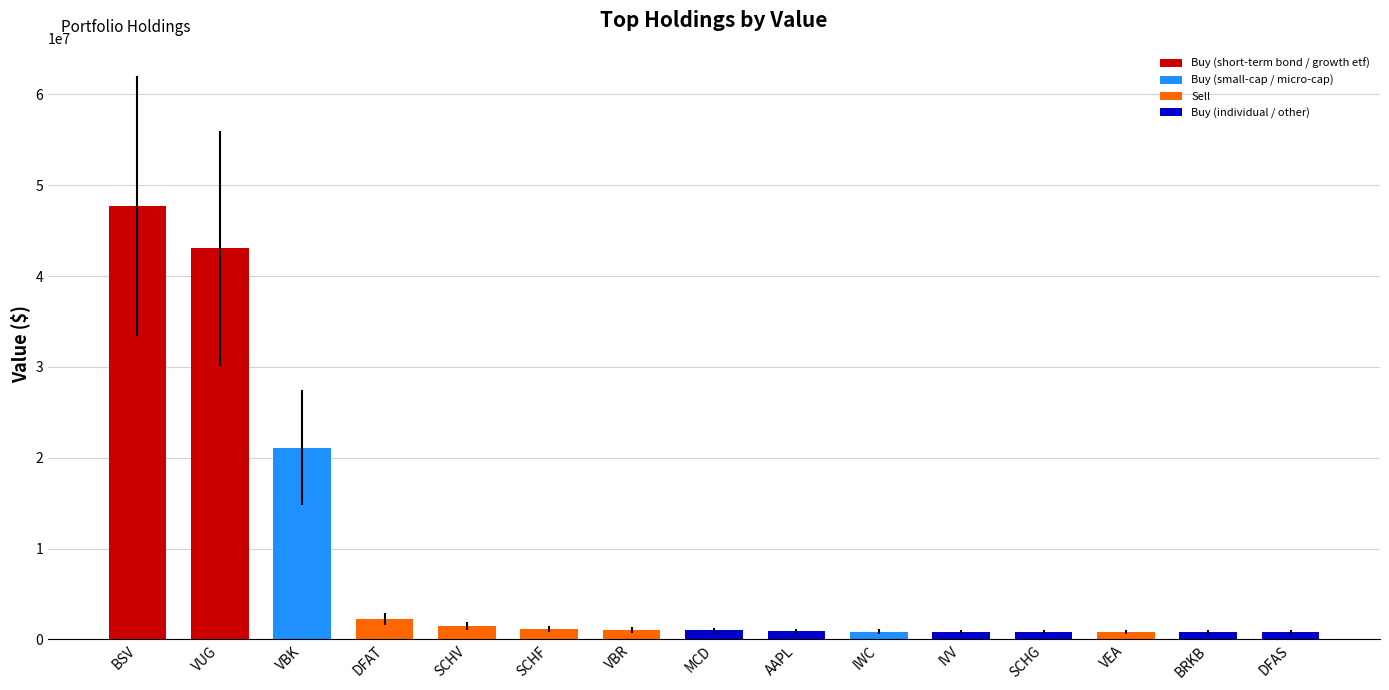

The value at AAPL is 1375292. True or false?

False